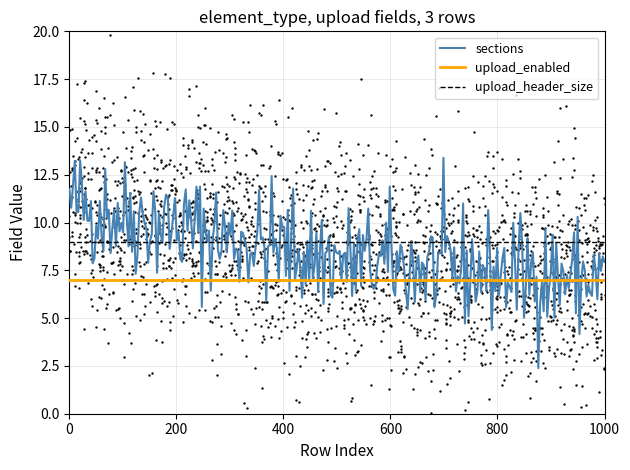

What is the highest value of the sections series?

13.4